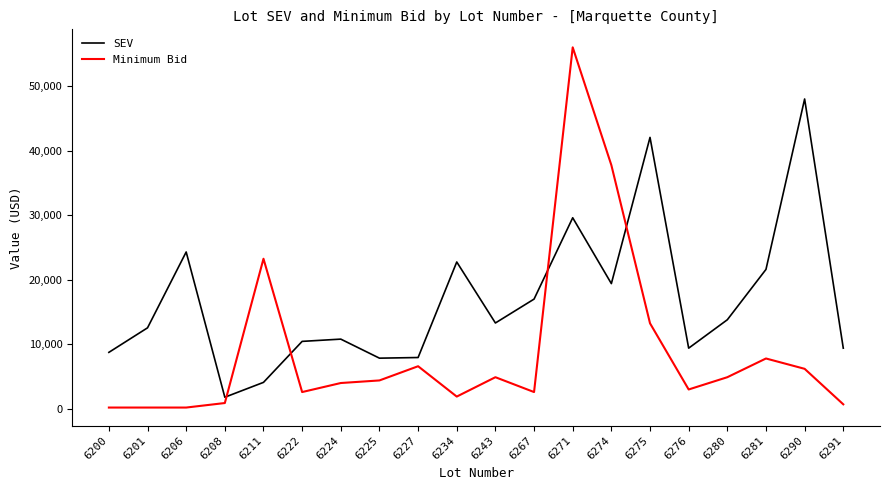

Rank the series by their maximum value, from highest to lowest.

Minimum Bid, SEV